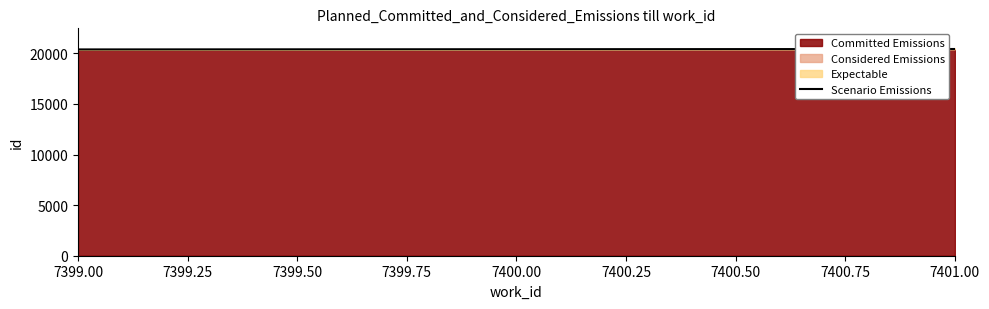

The value of Committed Emissions at 7399.00 is 20386. True or false?

True